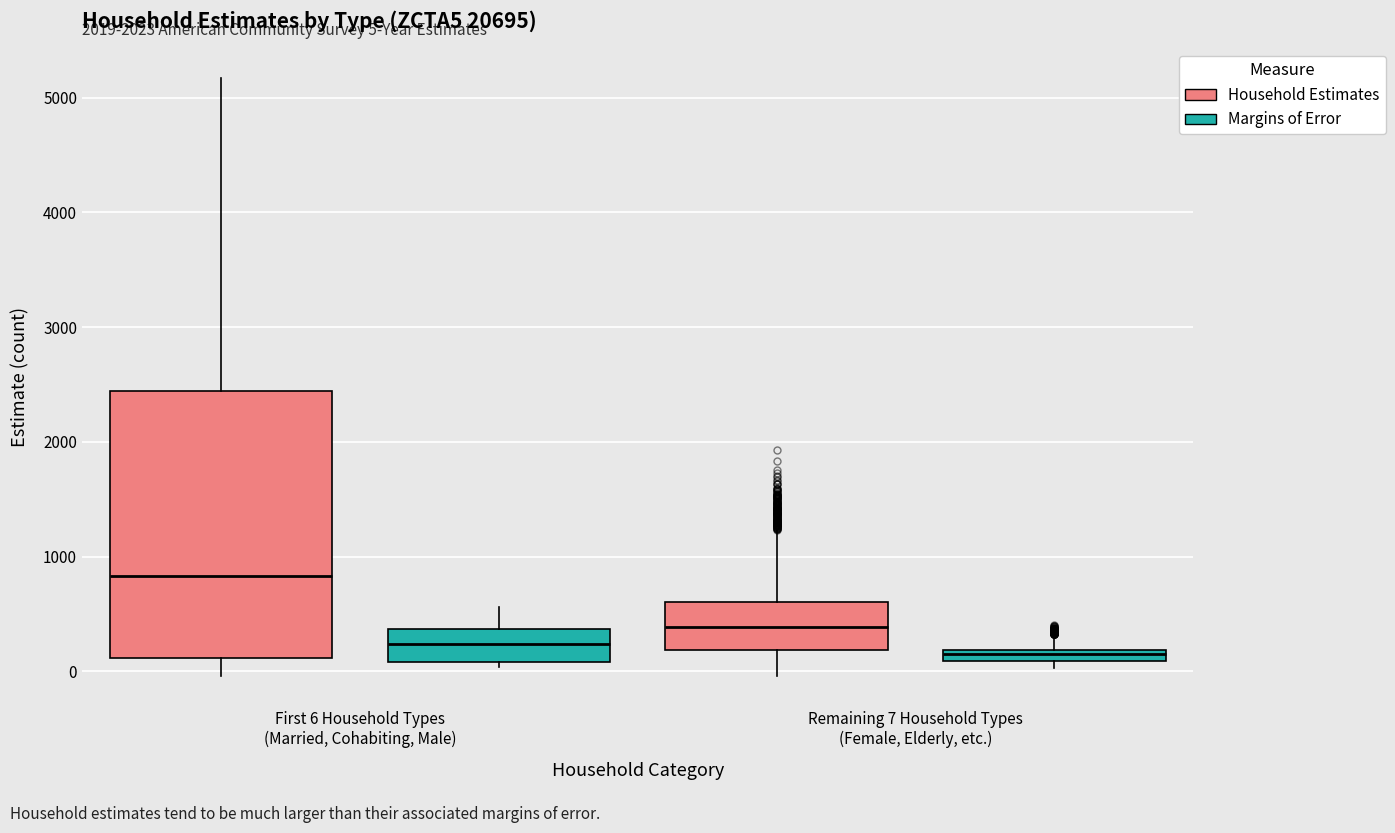

Which box is the tallest, from its lower edge to its upper edge?

First 6 Household Types (Married, Cohabiting, Male) (Household Estimates)